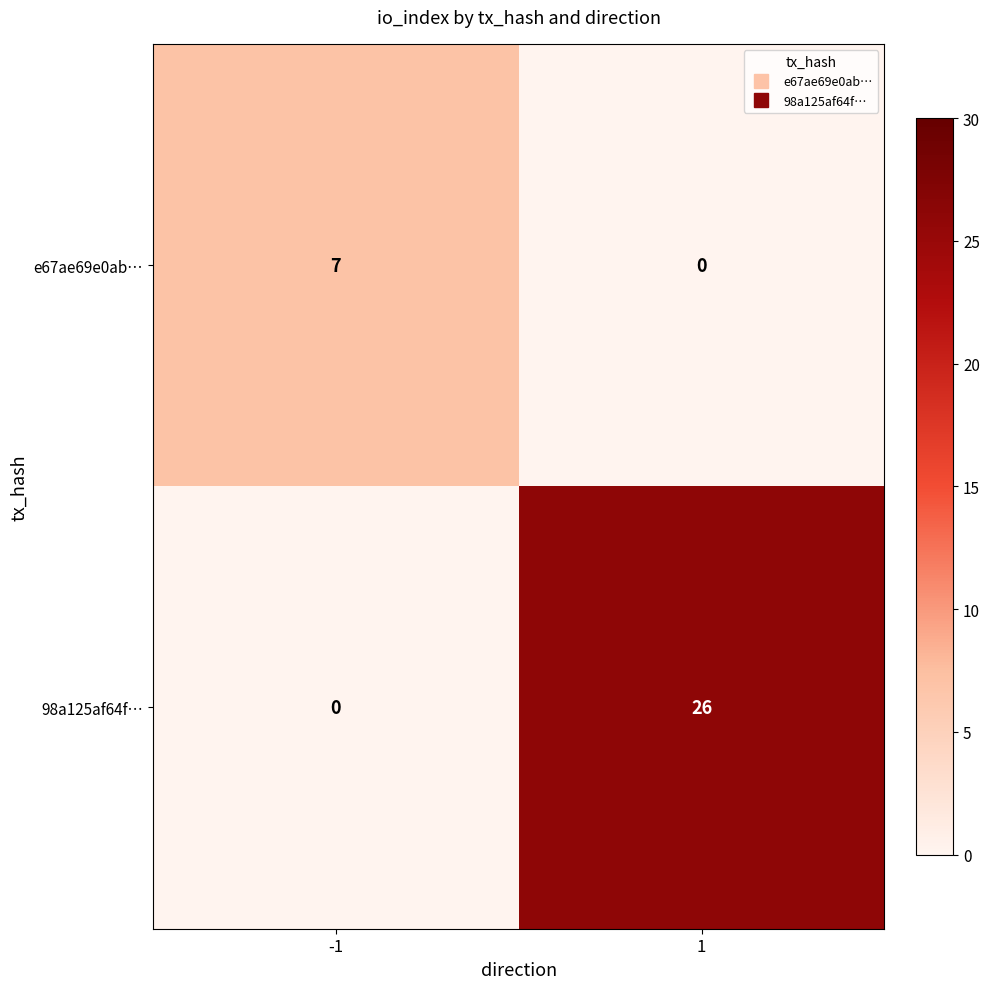

Rank the series at -1 from highest to lowest value.

e67ae69e0ab…, 98a125af64f…